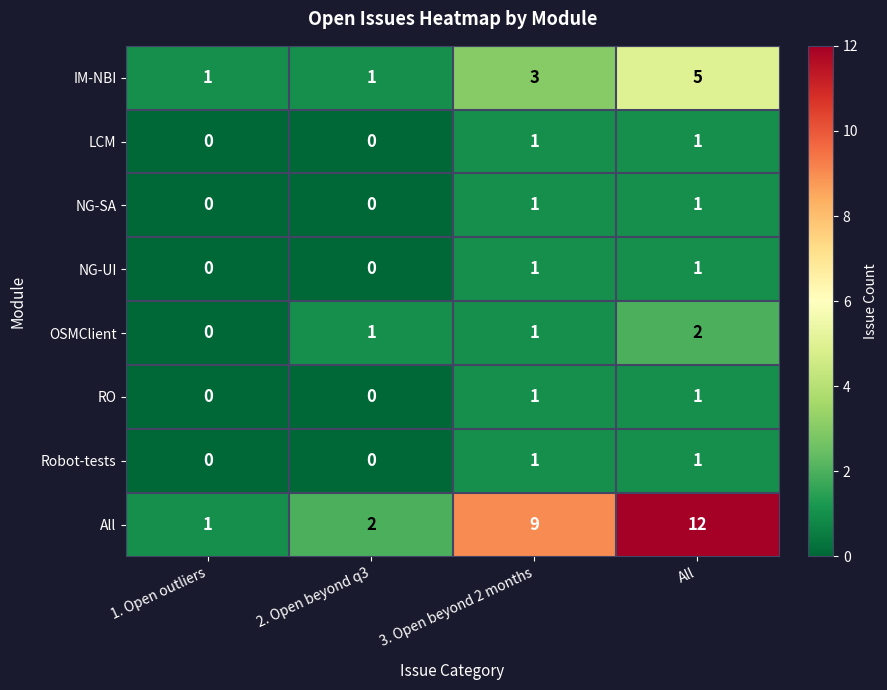

At which category does the chart reach its peak across all series?

All